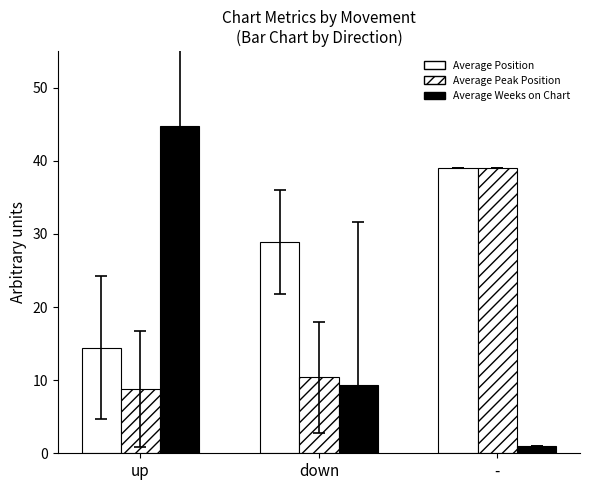

Is it true that Average Weeks on Chart equals 9.3 at down?

True